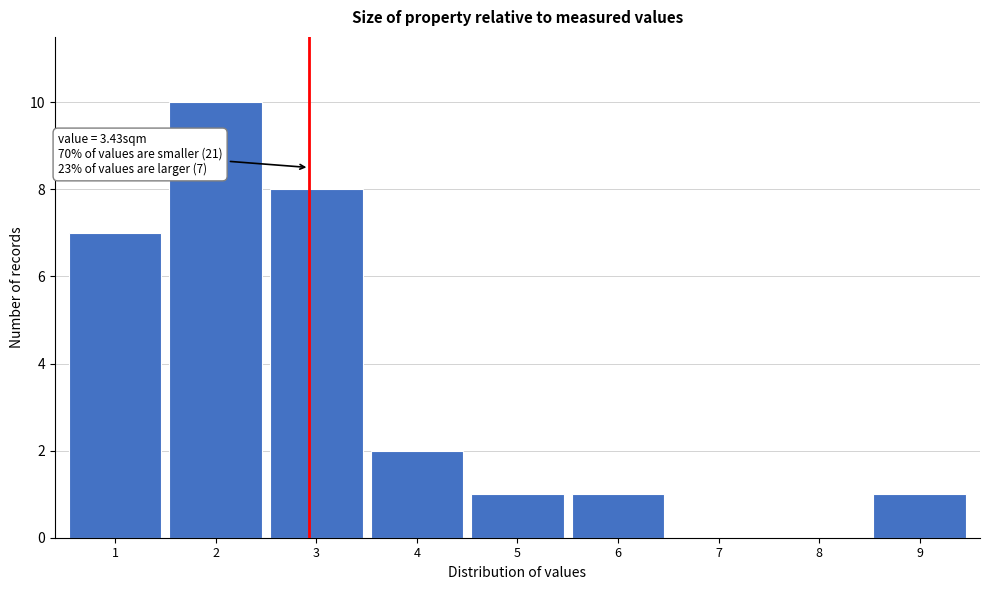

Reading left to right, extract all data points from this chart.

1=7	2=10	3=8	4=2	5=1	6=1	7=0	8=0	9=1